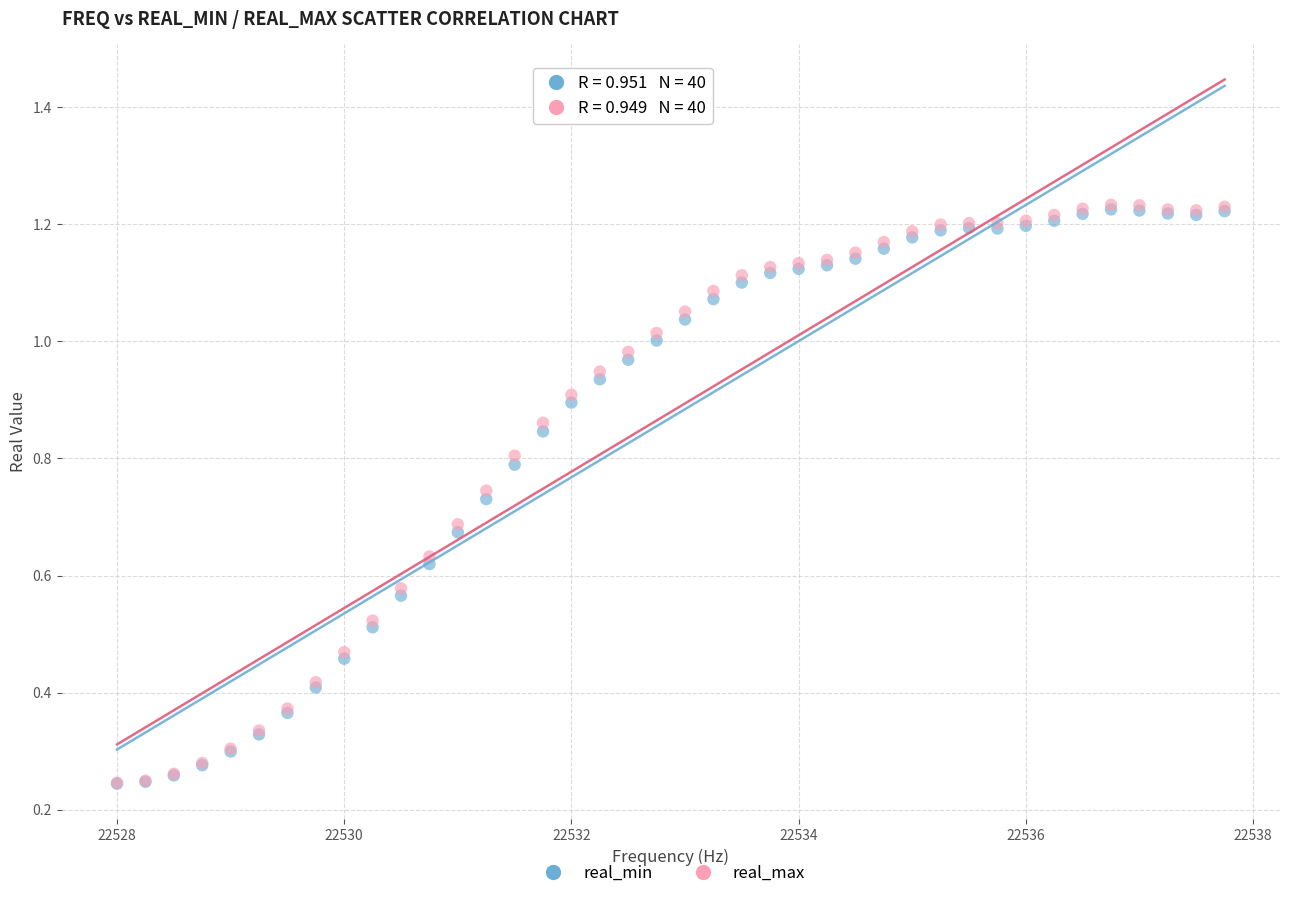

What are all the series names shown in the legend?

real_min, real_max